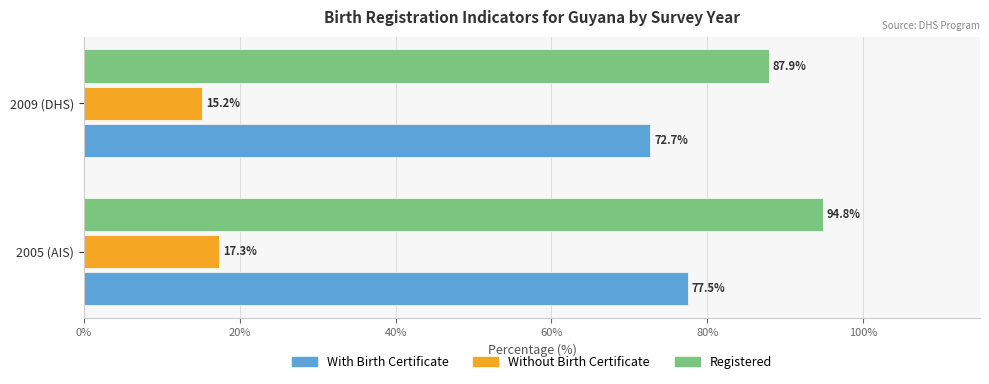

What is the smallest value displayed?

15.2